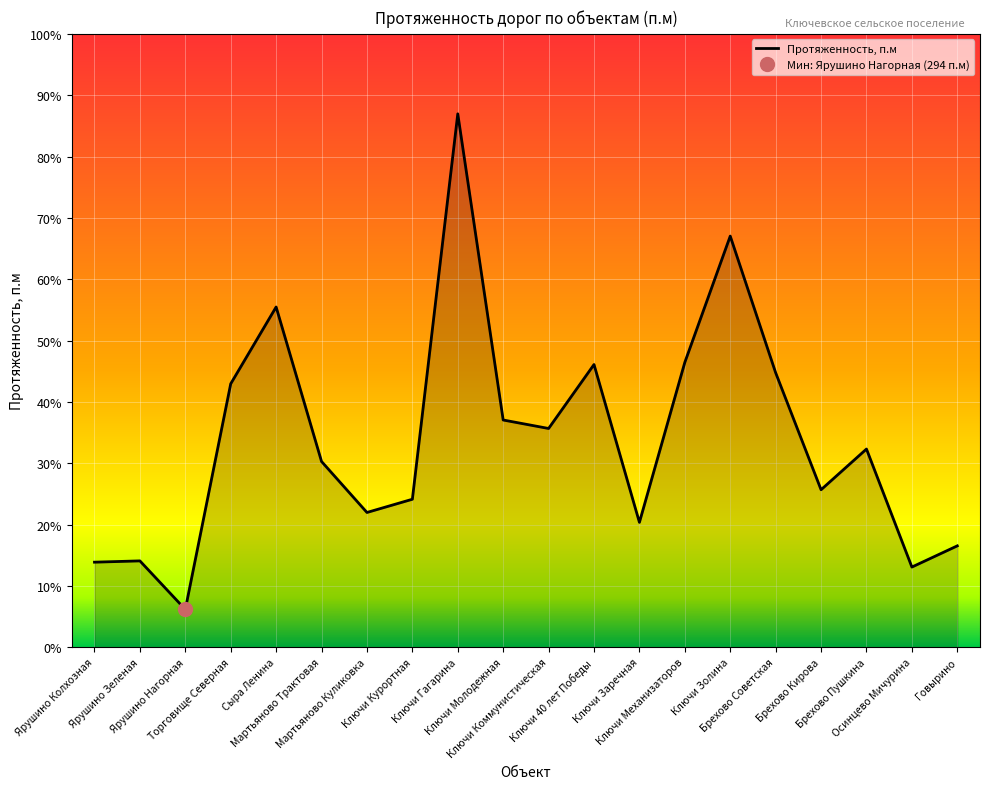

What is the sum of the values at Ярушино Колхозная and Осинцево Мичурина?

1286